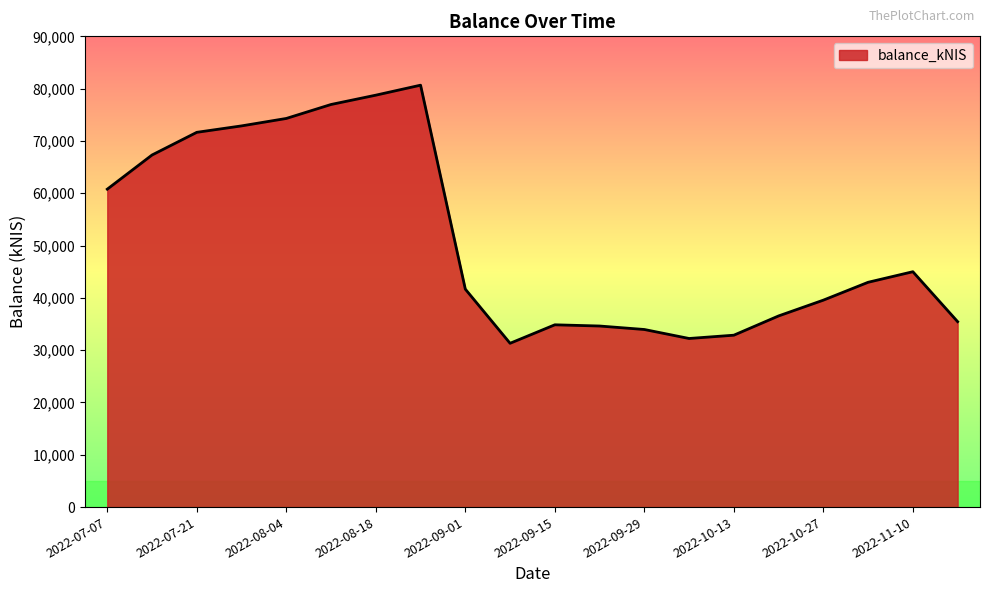

What is the smallest value displayed?

31315.8